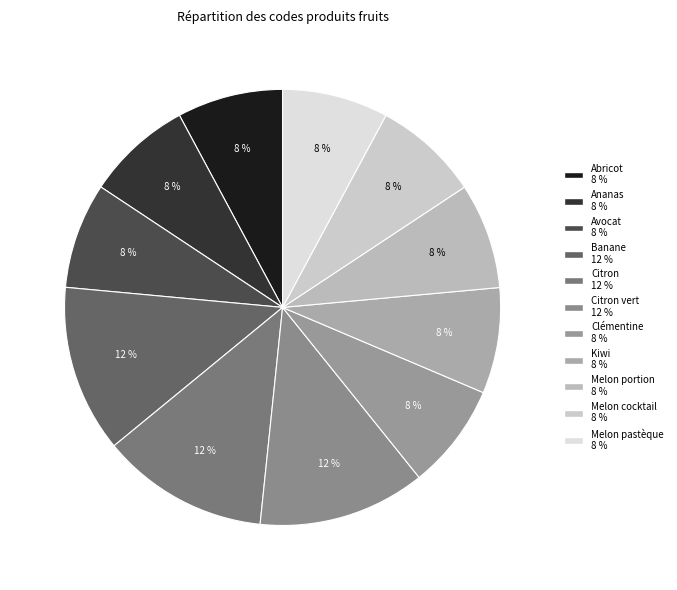

How many slices are in this pie chart?

11